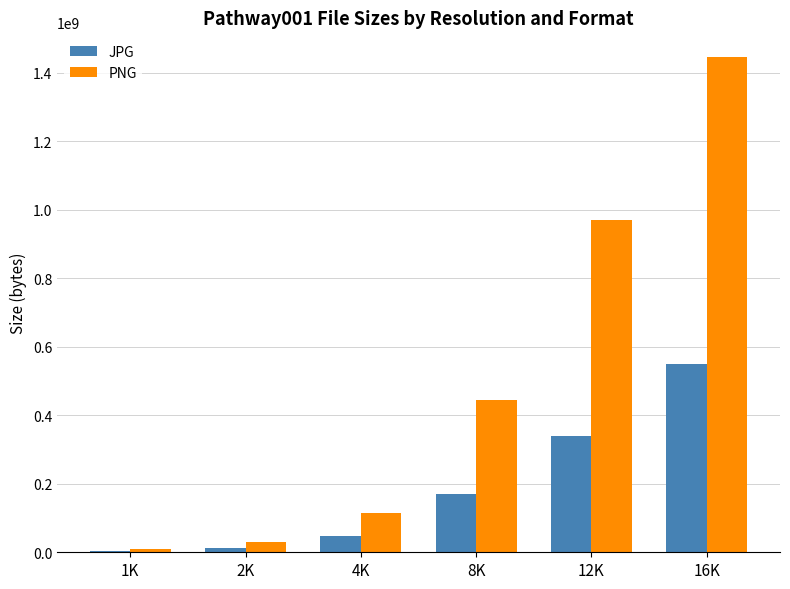

How many data points does each series have?

6